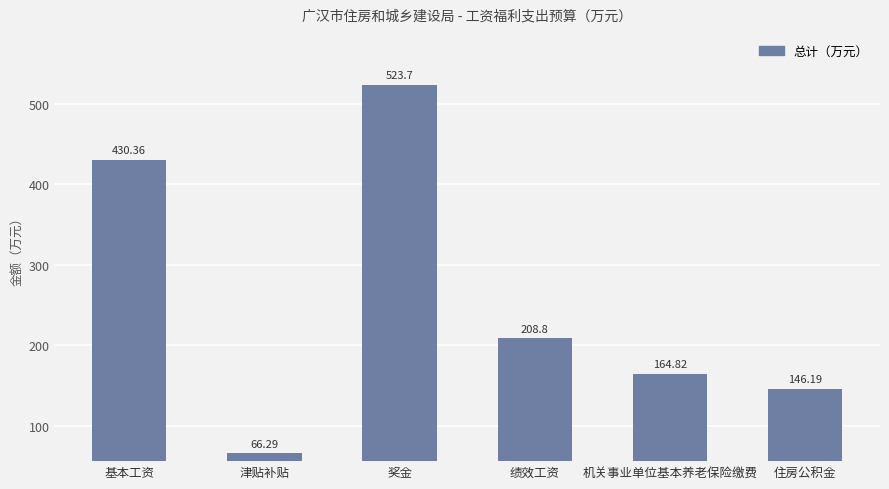

What is the change in value from 基本工资 to 机关事业单位基本养老保险缴费?

-265.5